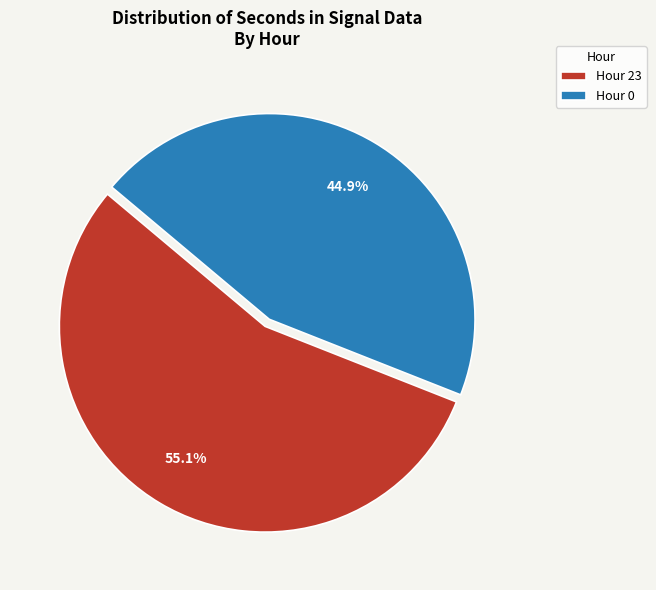

What is the largest slice in the pie chart?

Hour 23